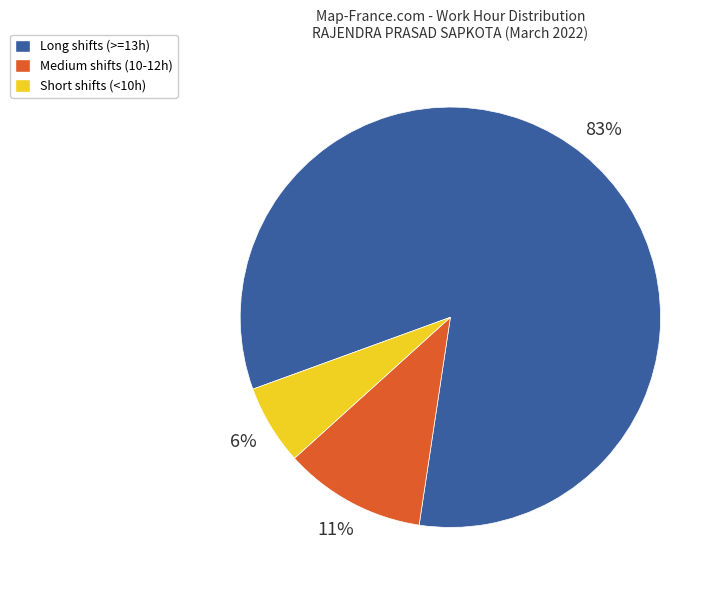

To the nearest percent, what is the average slice percentage?

33%